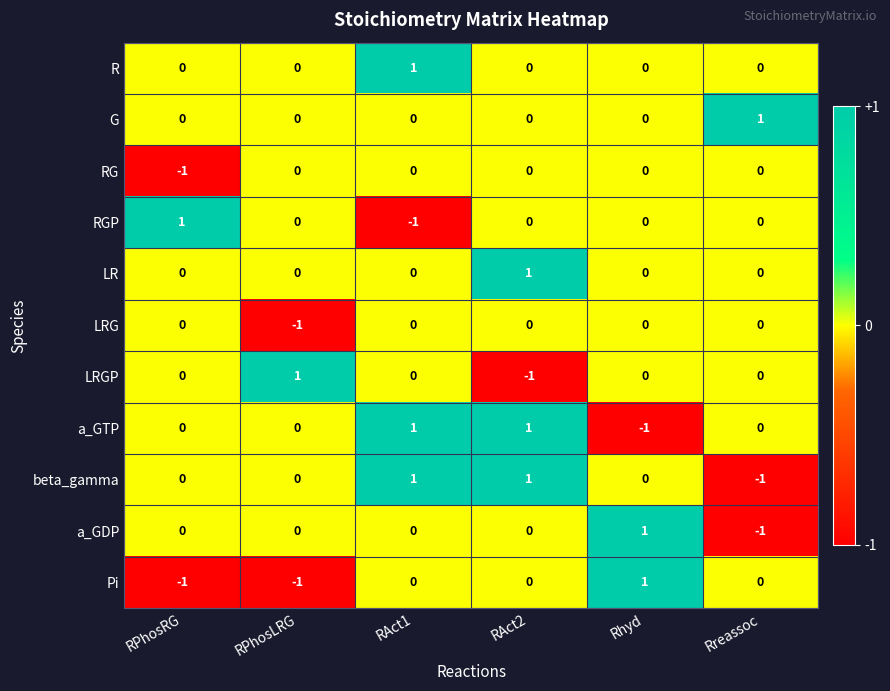

How many LR values are between 0 and 1?

6